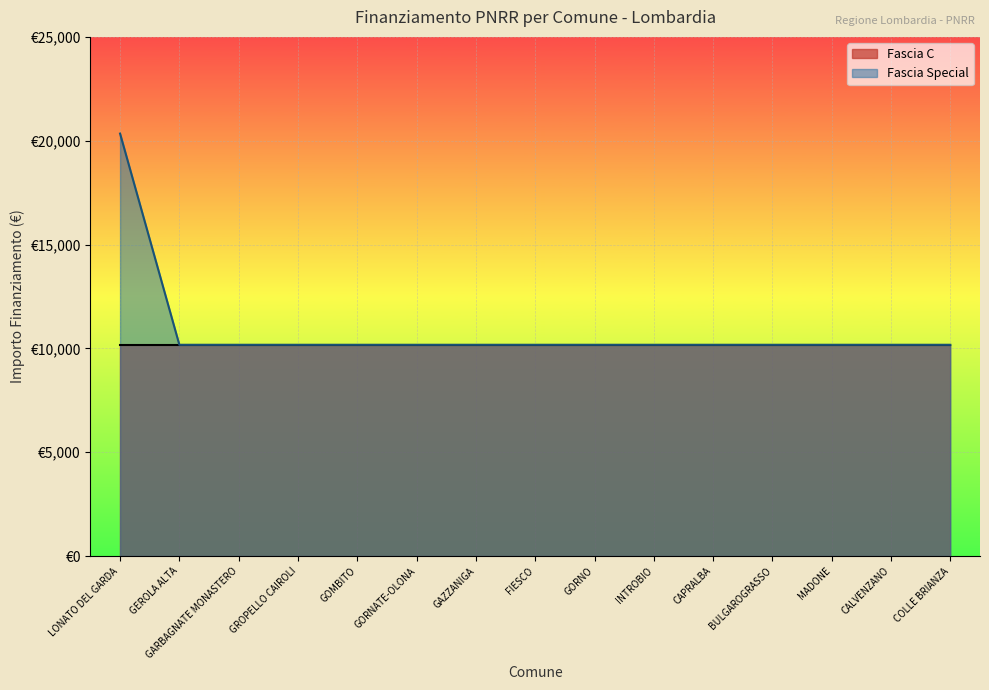

Does the chart display data point markers on the line(s)?

No